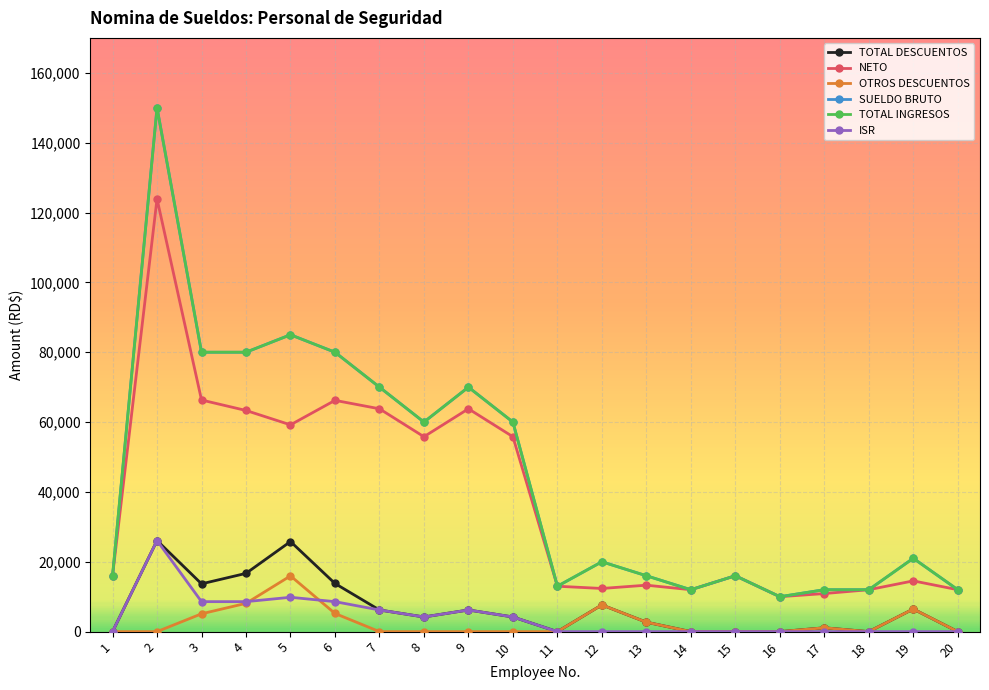

Is this an area chart (filled region under the line)?

No